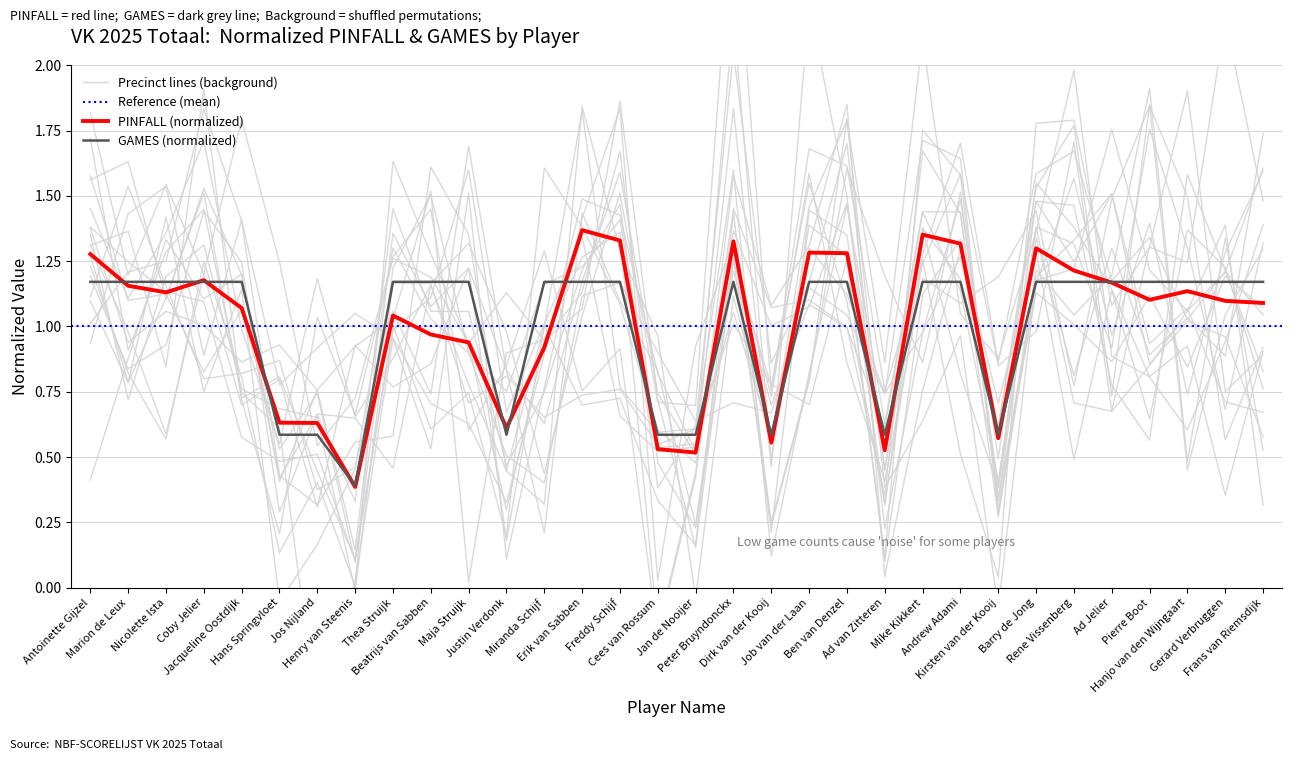

True or false: GAMES has a value of 1.2 at Barry de Jong.

True